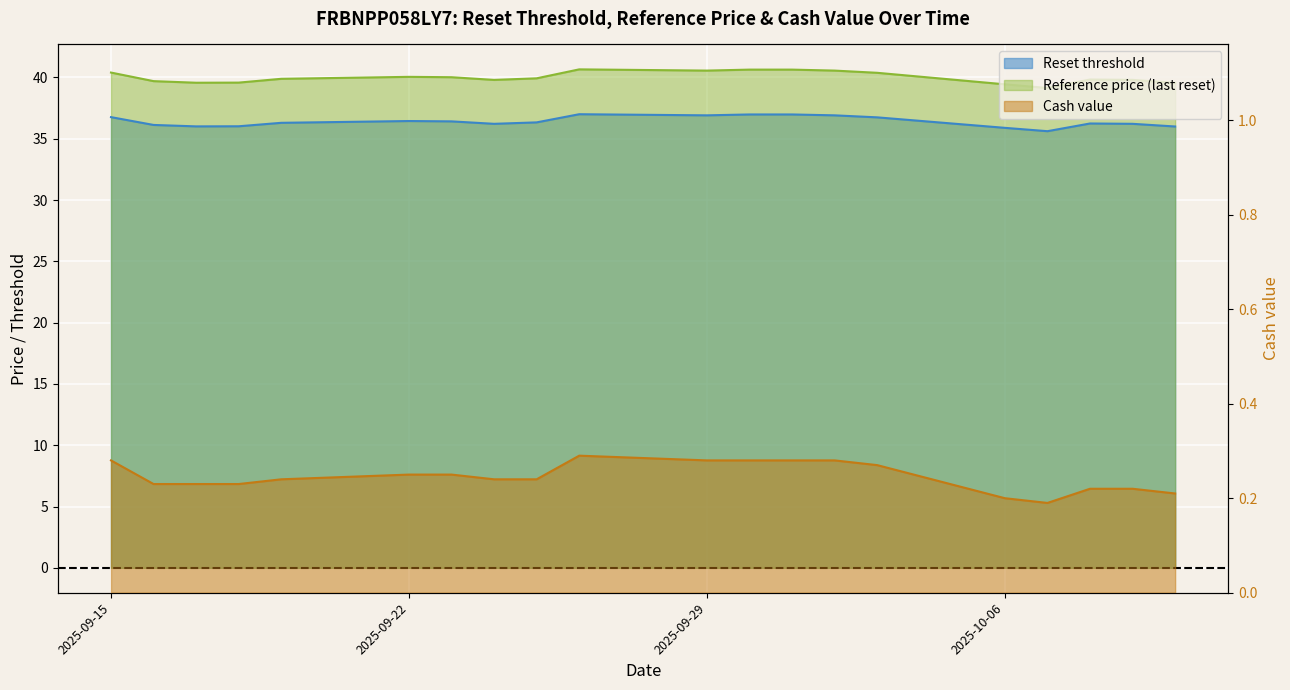

Which series has the largest range (max minus min)?

Reference price (last reset)